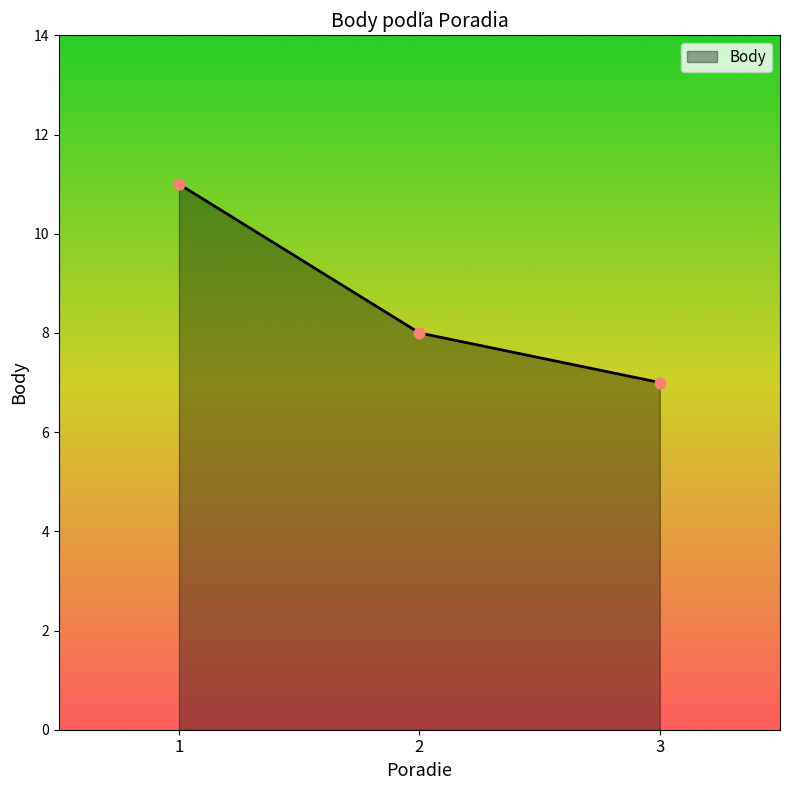

Approximately how many times larger is the value at 2 compared to 3?

1.1